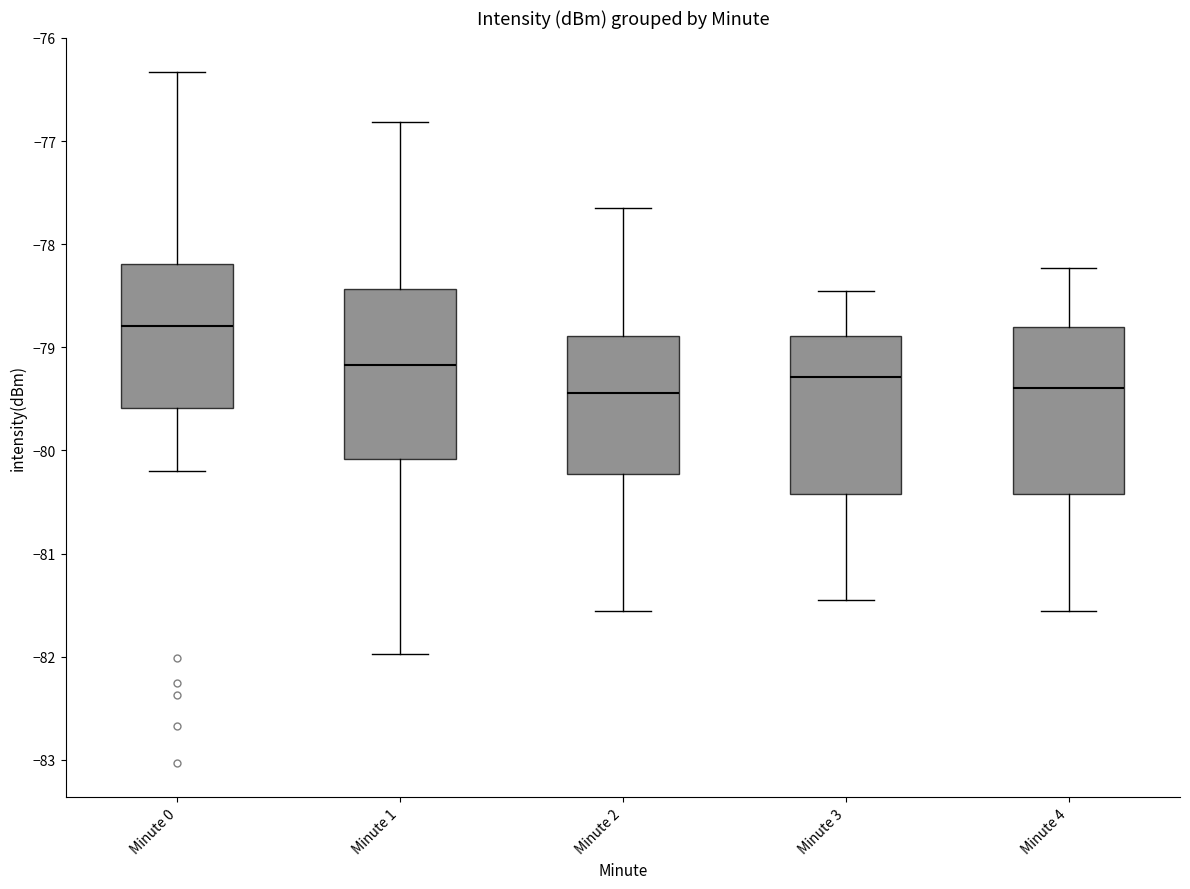

Reading left to right, read every box against the y-axis: the position of its median line, the range the box covers, and the ends of its whiskers. The values are not printed on the chart, so give them approximately, as read against the axis.

Minute 0: median -78.8, box -79.6 to -78.2, whiskers -80.2 to -76.3
Minute 1: median -79.2, box -80.1 to -78.4, whiskers -82.0 to -76.8
Minute 2: median -79.4, box -80.2 to -78.9, whiskers -81.6 to -77.6
Minute 3: median -79.3, box -80.4 to -78.9, whiskers -81.4 to -78.4
Minute 4: median -79.4, box -80.4 to -78.8, whiskers -81.6 to -78.2